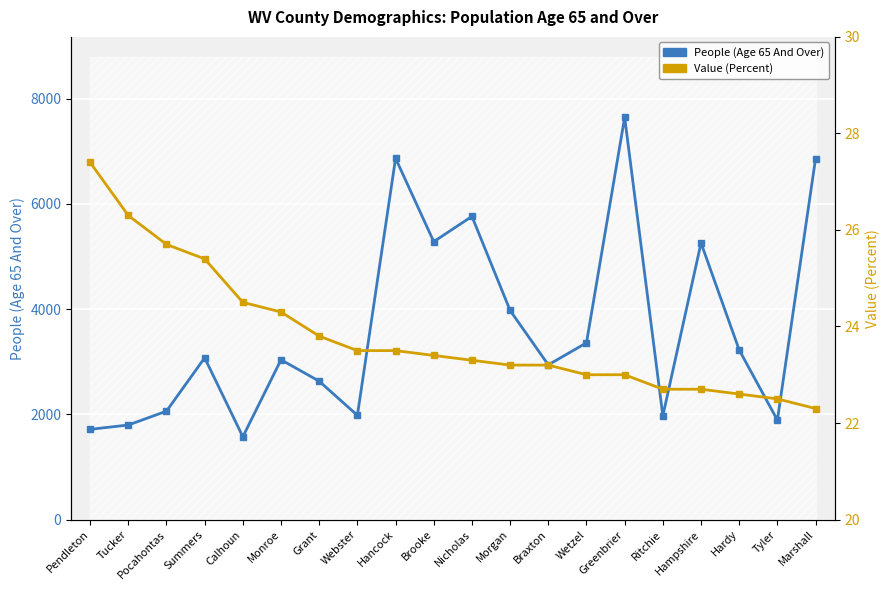

True or false: Value (Percent) and People (Age 65 And Over) cross at least once.

False